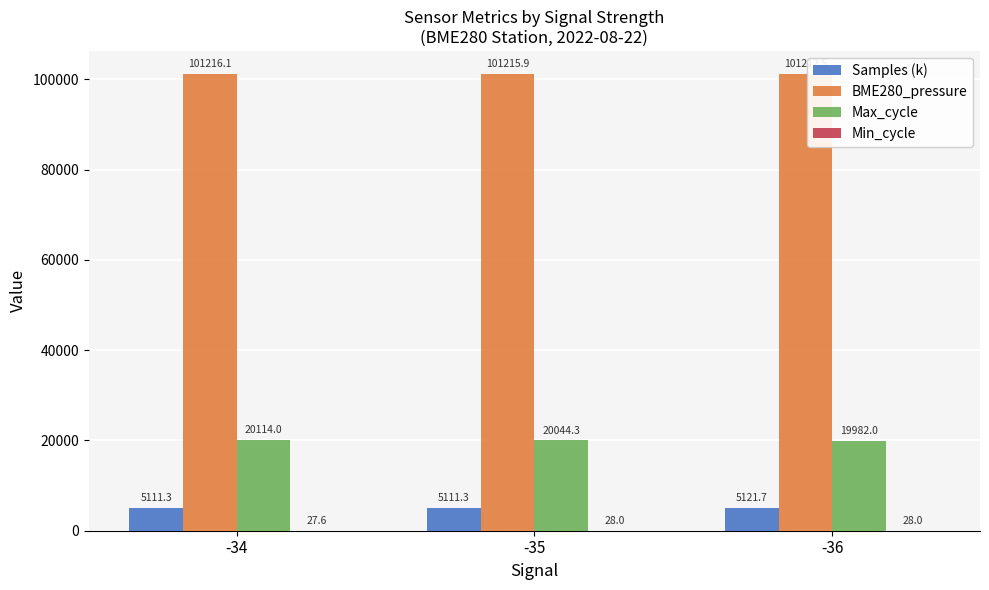

What is the total value across all series at -36?

126344.2